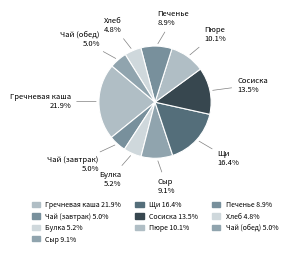

How many slices are in this pie chart?

10